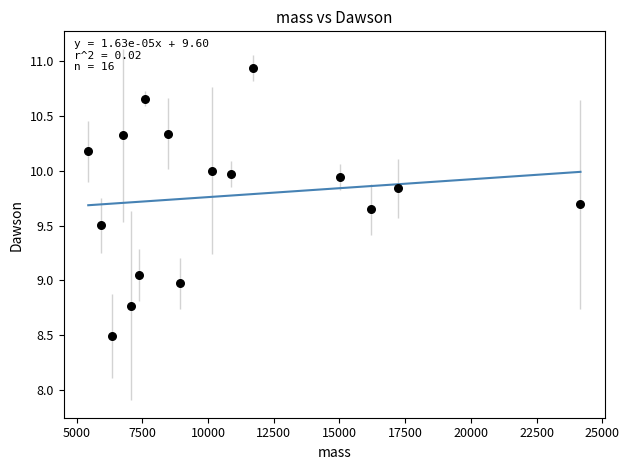

What is the range of X values (max minus min)?

18726.8